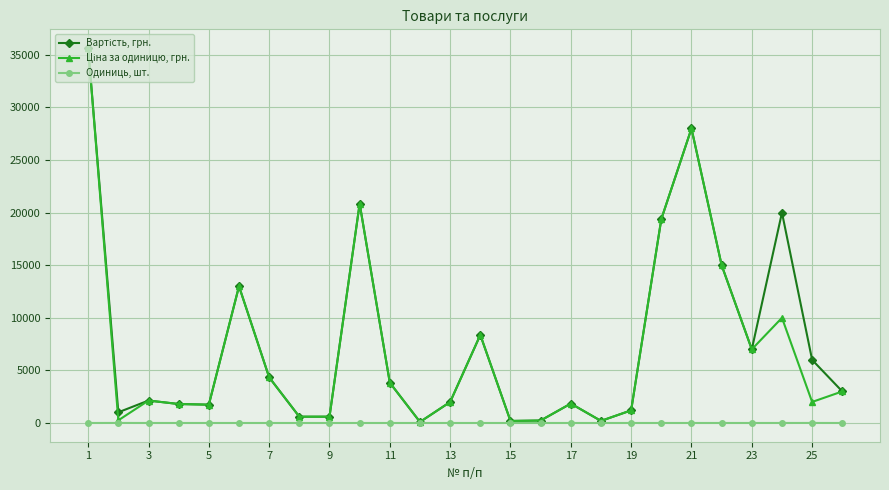

How many distinct data groups are displayed?

3